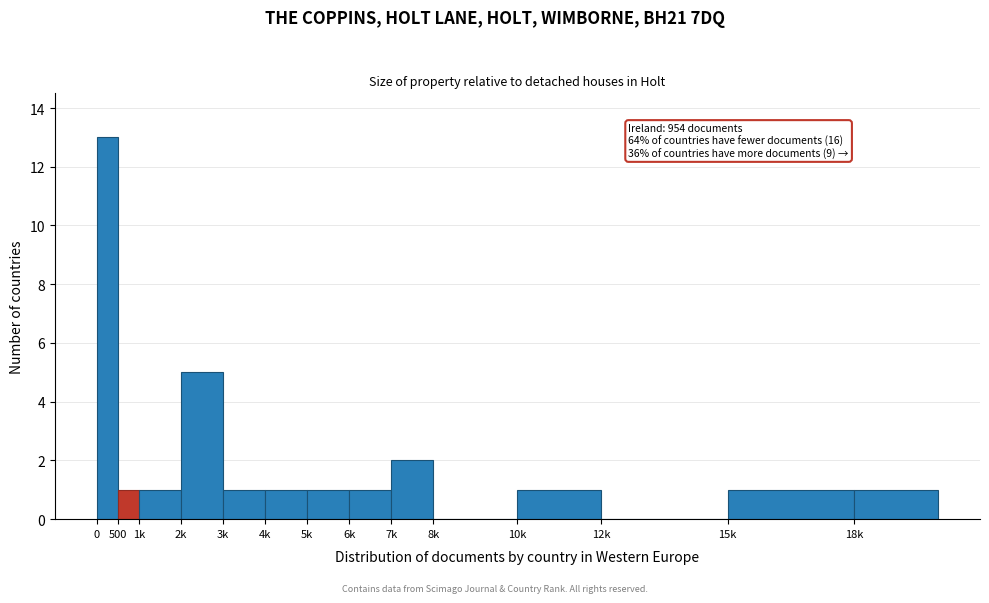

Reading left to right, list all the values displayed in this chart.

0=13	500=1	1k=1	2k=5	3k=1	4k=1	5k=1	6k=1	7k=2	8k=0	10k=1	12k=0	15k=1	18k=1